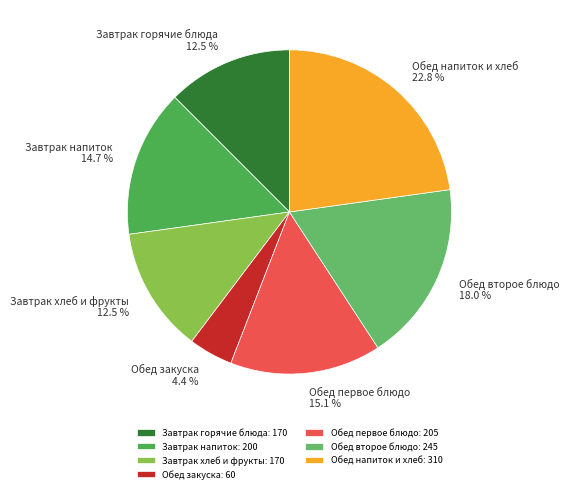

Between Обед закуска and Обед первое блюдо, which is larger?

Обед первое блюдо